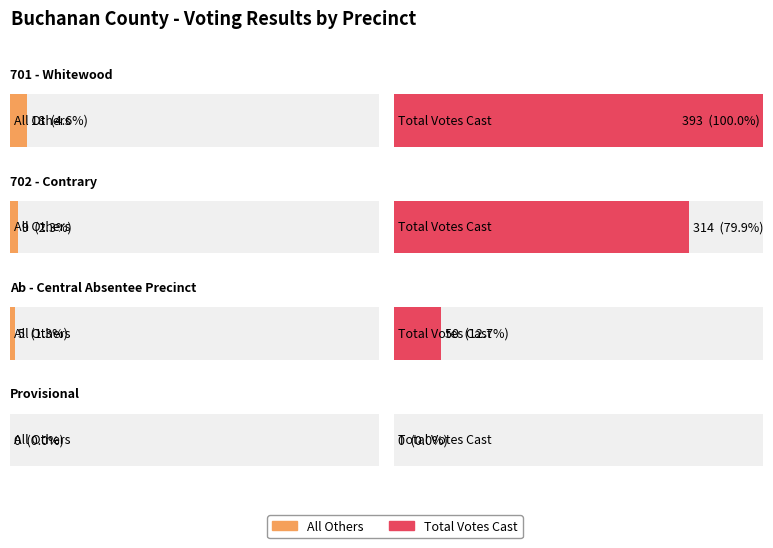

What is the label of the 1st bar from the left?

701 - Whitewood